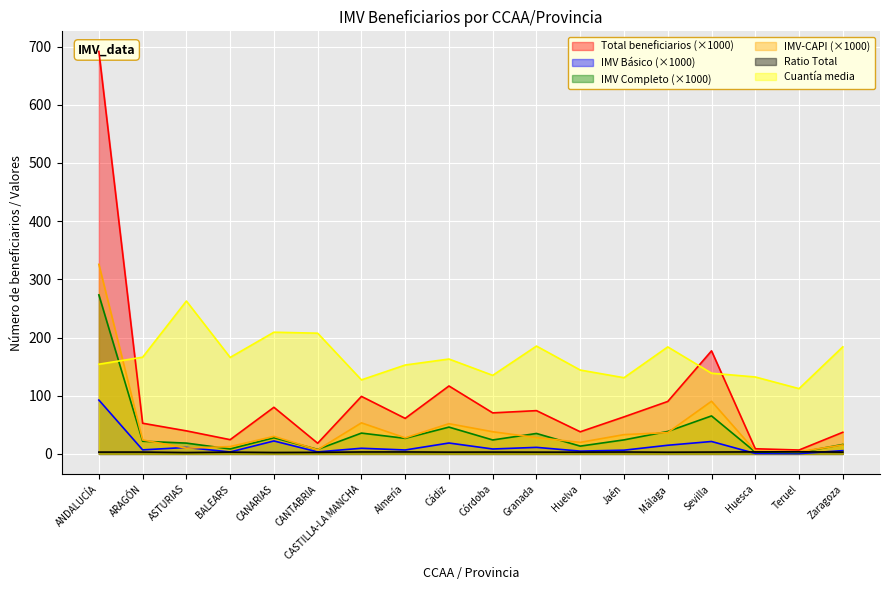

How many times do Total beneficiarios and Cuantía media cross each other?

3